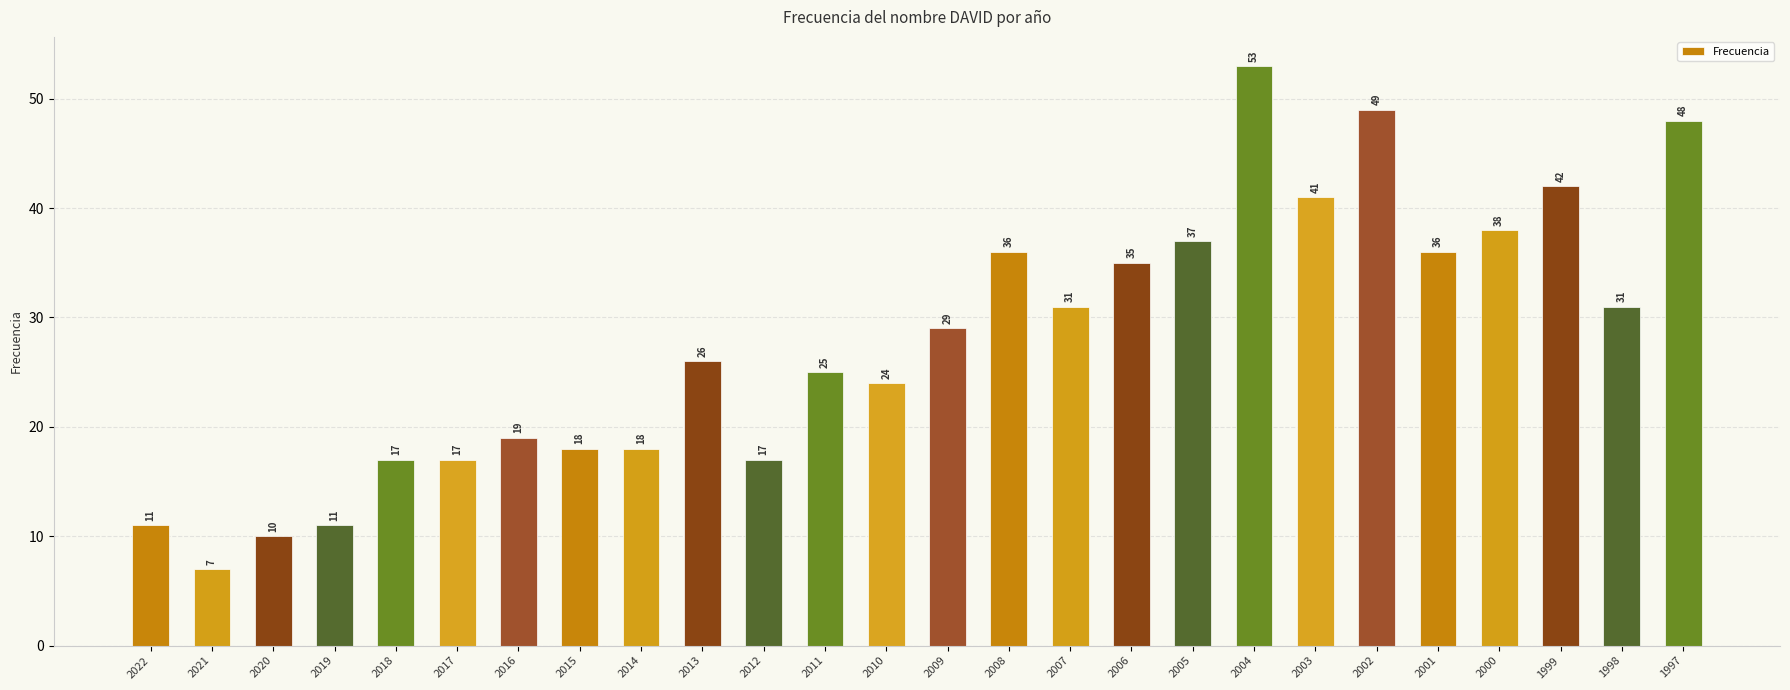

What is the value of the 22nd bar from the left?

36